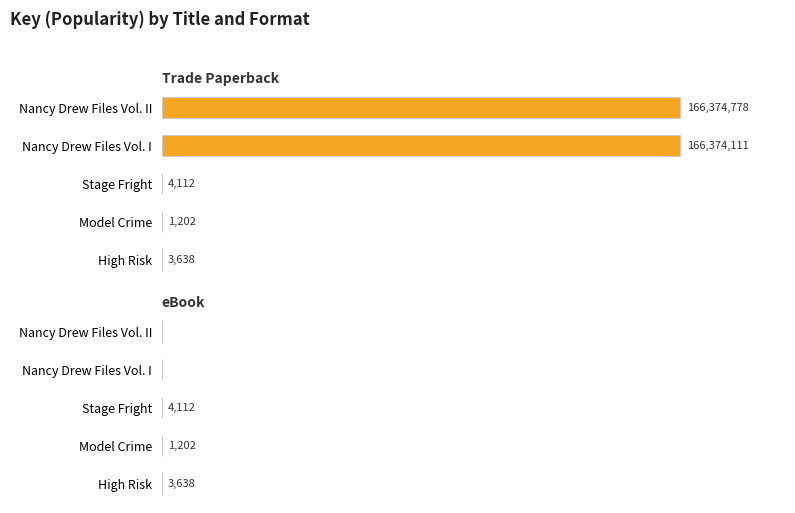

The value of eBook at Stage Fright is 4112. True or false?

True